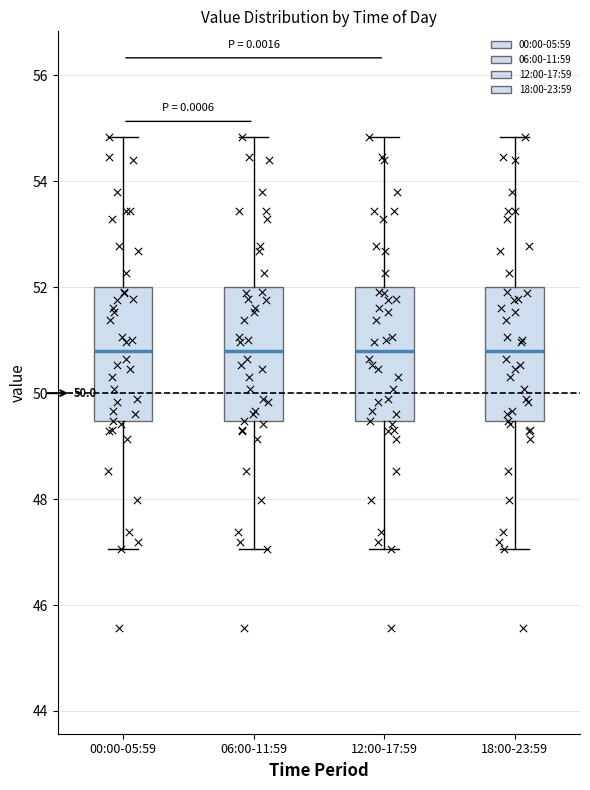

Where is the lower edge of the box for 00:00-05:59 on the y-axis? The values are not printed on the chart, so give them approximately, as read against the axis.

49.4